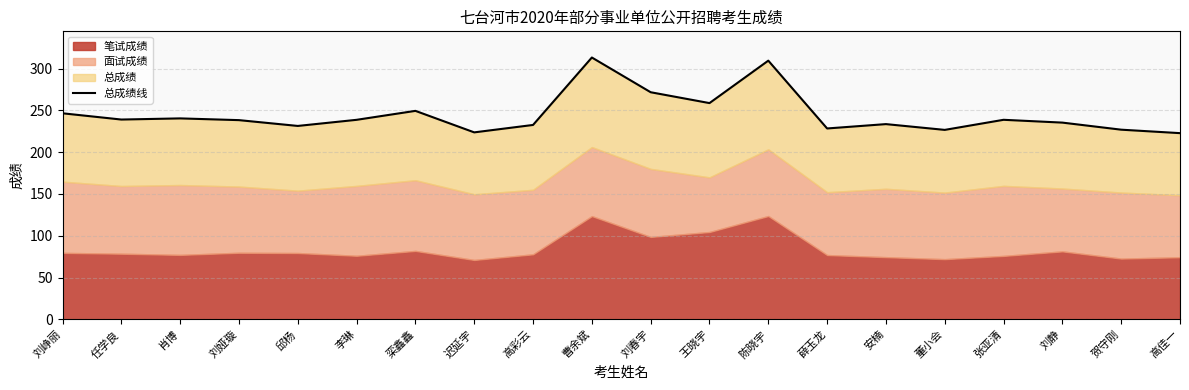

Which category has the highest value across all series?

曹余斌